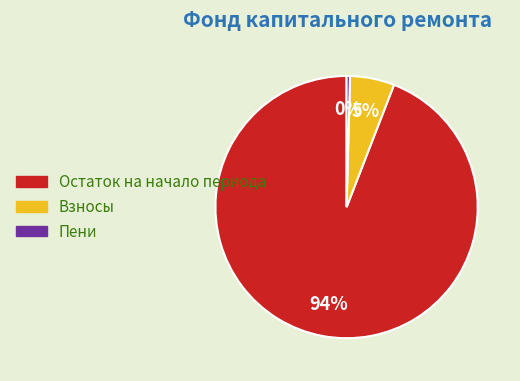

Does any single category account for the majority?

Yes